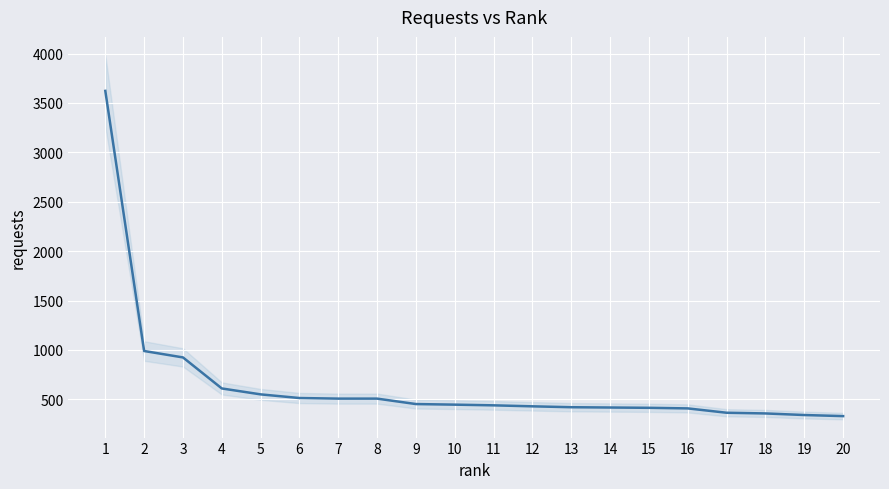

Which has a higher value, 5 or 3?

3